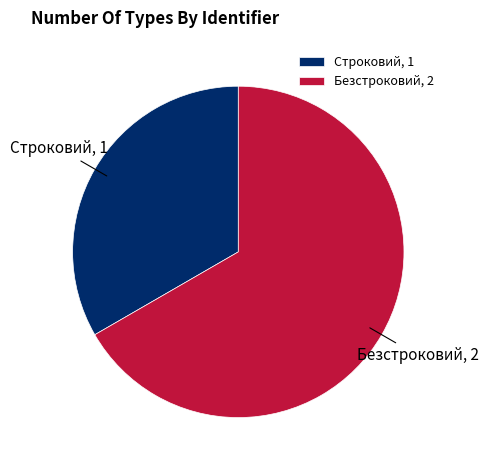

Is Строковий the majority of the pie?

No